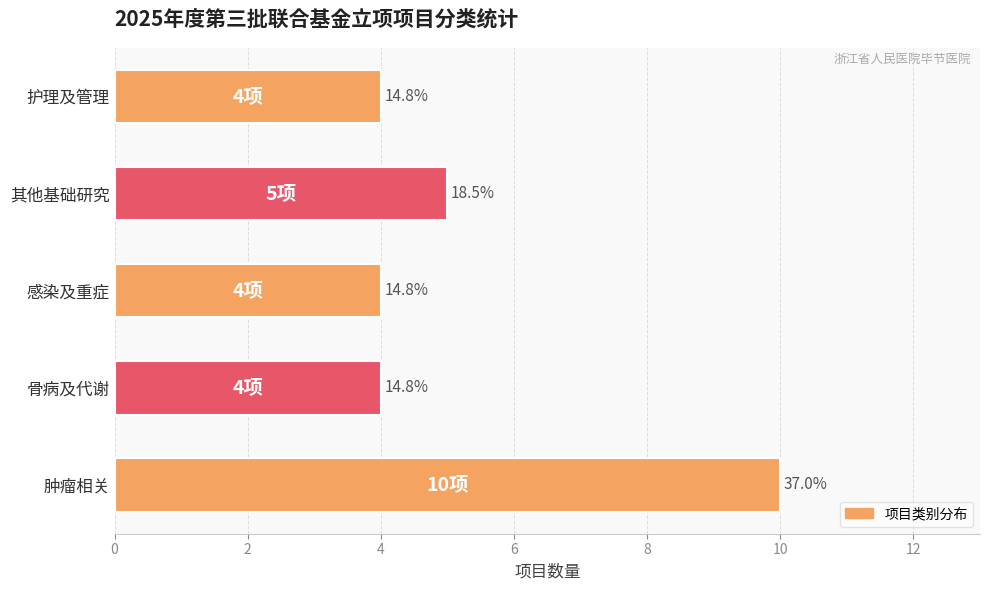

Are the bars horizontal?

Yes